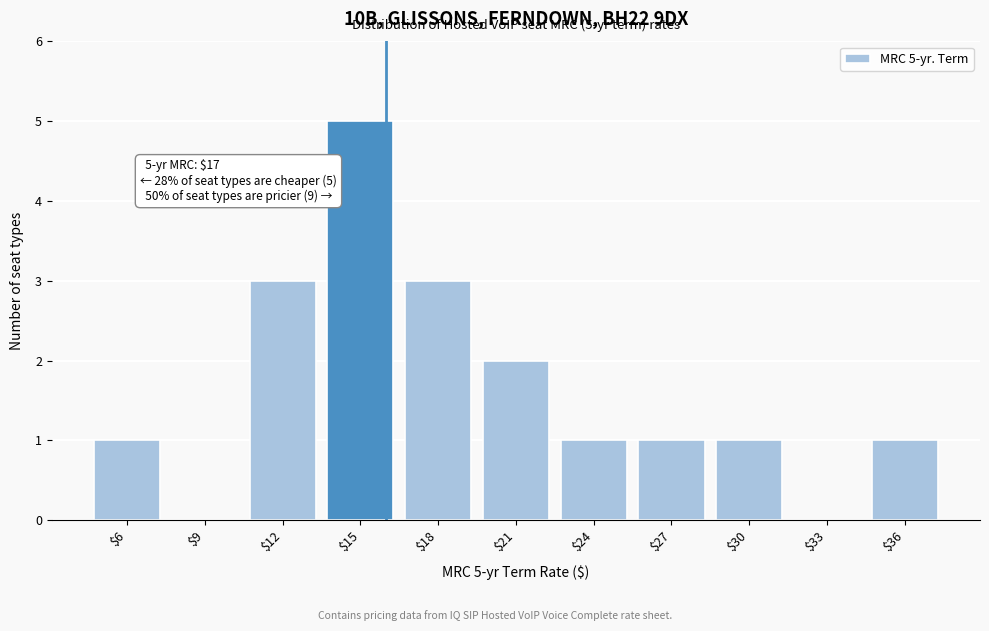

The chart shows a value of 1 at $24. True or false?

True